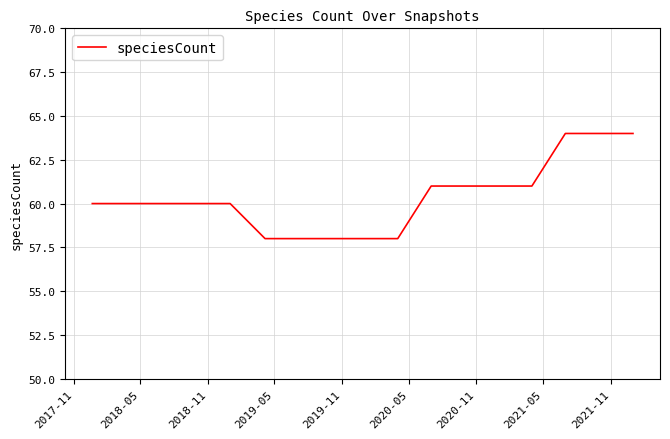

What is the minimum value shown in the chart?

58